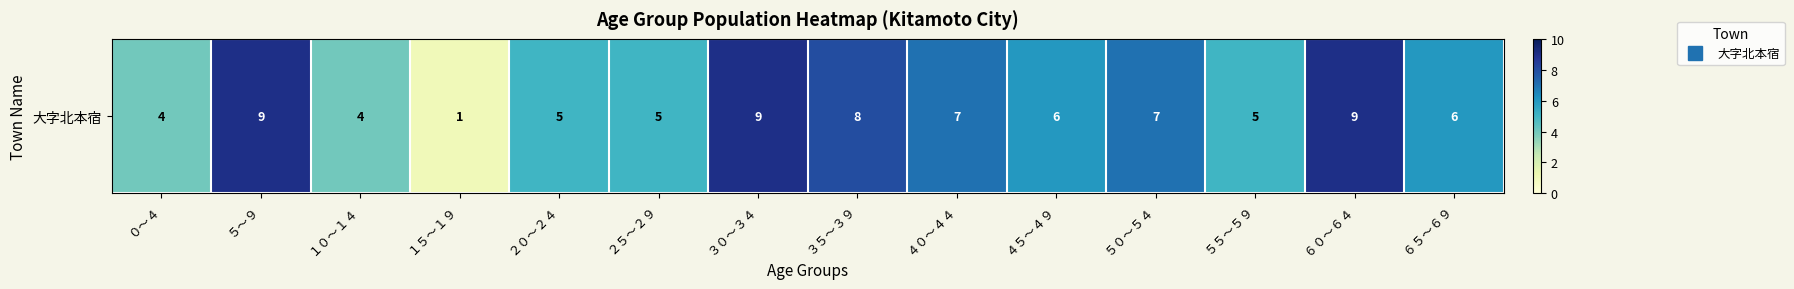

Reading left to right, list all the values displayed in this chart.

０～４=4	５～９=9	１０～１４=4	１５～１９=1	２０～２４=5	２５～２９=5	３０～３４=9	３５～３９=8	４０～４４=7	４５～４９=6	５０～５４=7	５５～５９=5	６０～６４=9	６５～６９=6